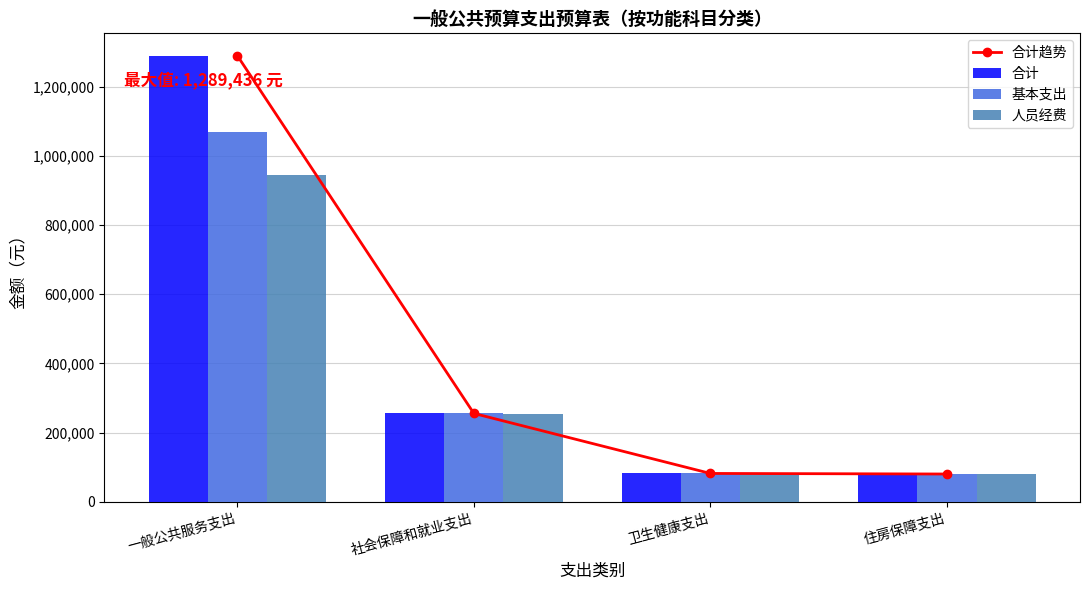

Between 住房保障支出 and 卫生健康支出, which is larger?

卫生健康支出